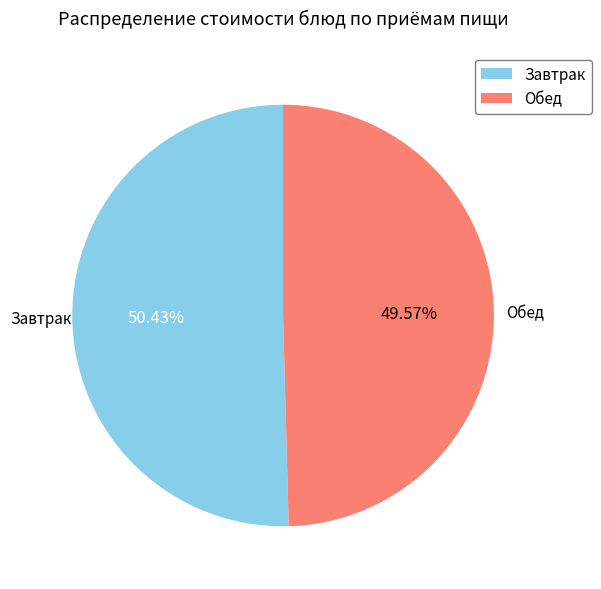

Is the sum of Завтрак and Обед greater than half?

Yes